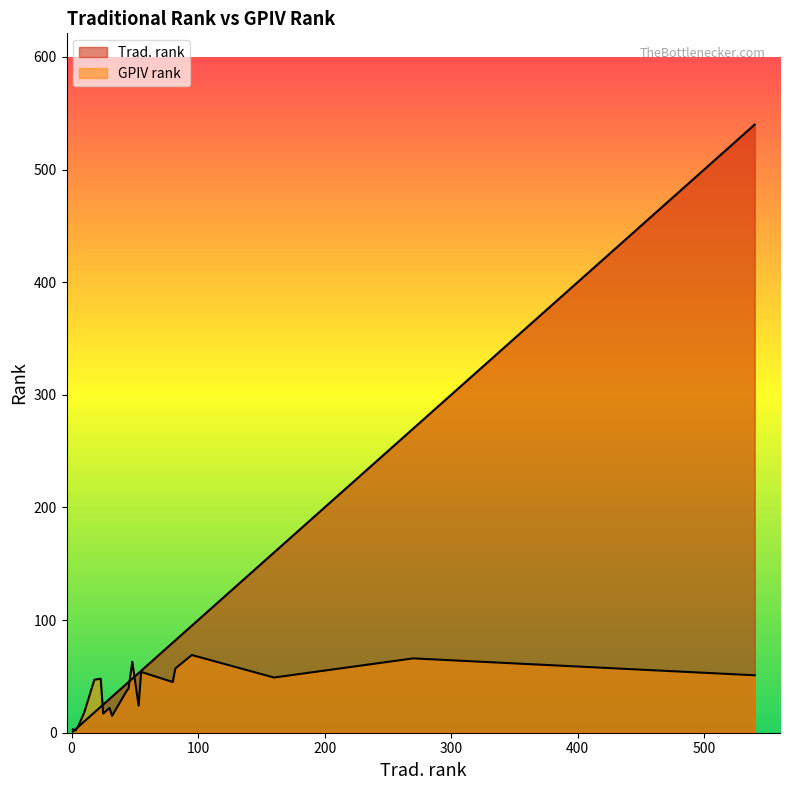

What is the total value across all series at 5?

10